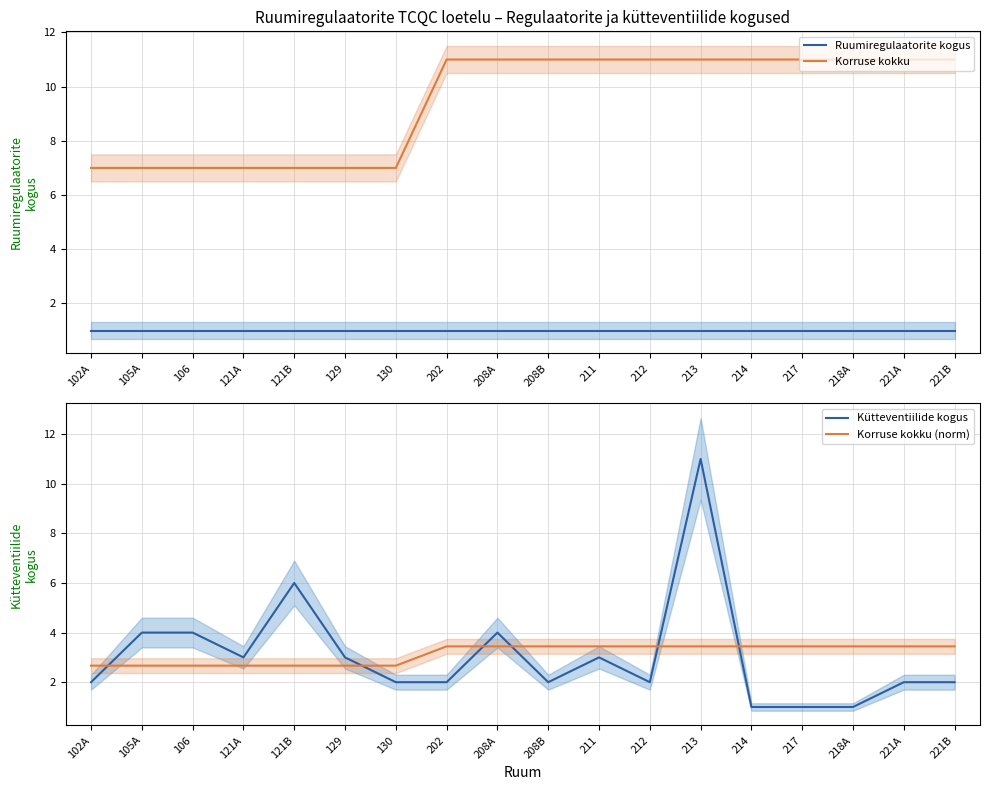

What are all the series names shown in the legend?

Ruumiregulaatorite kogus, Korruse kokku, Kütteventiilide kogus, Korruse kokku (norm)